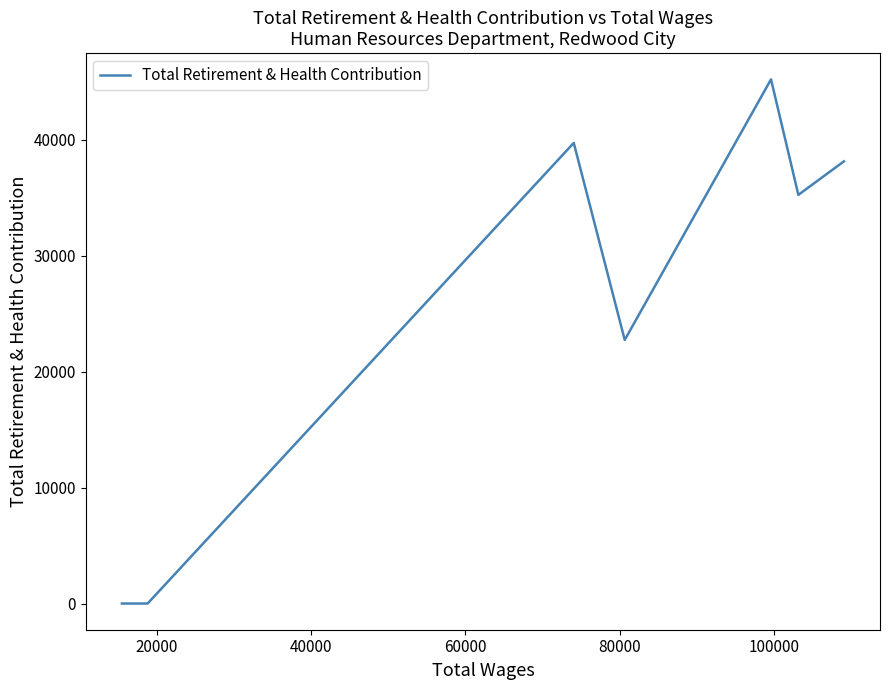

How many values are above zero?

5